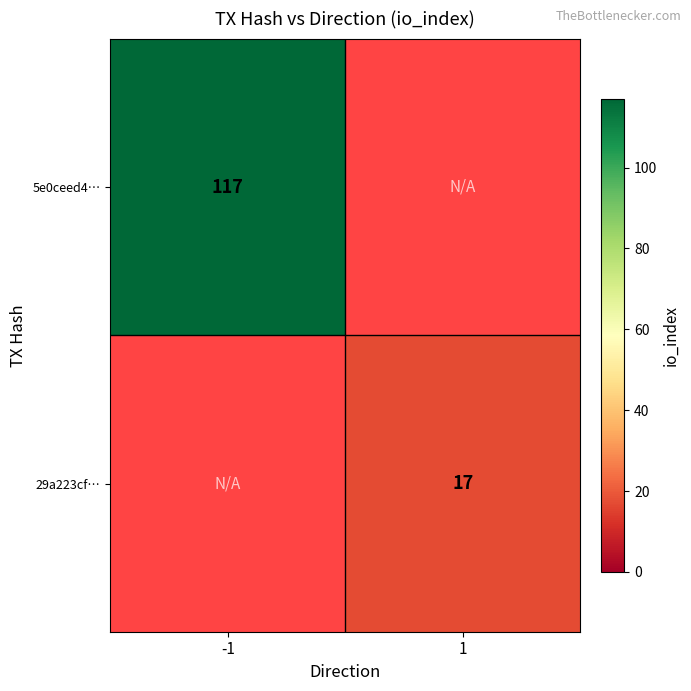

True or false: 29a223cf… has a value of 4 at 1.

False